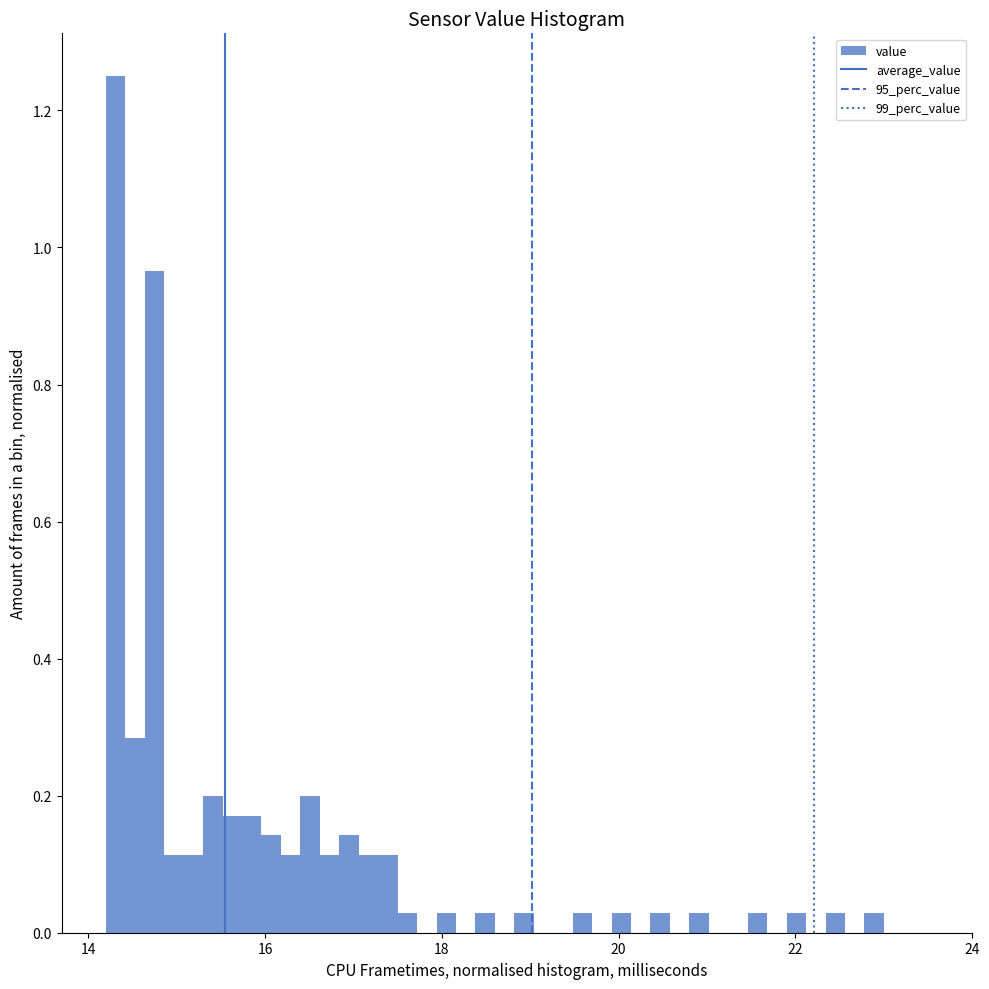

Around what value on the x-axis is the tallest bar? Give the approximate position of its centre, as read against the axis.

14.4